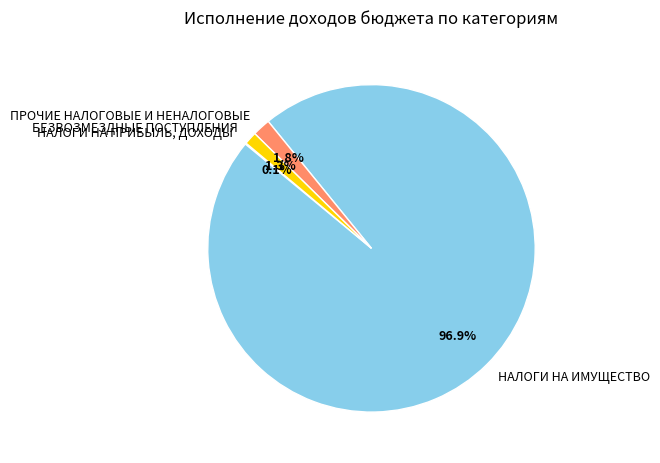

To the nearest percent, what is the average slice percentage?

25%